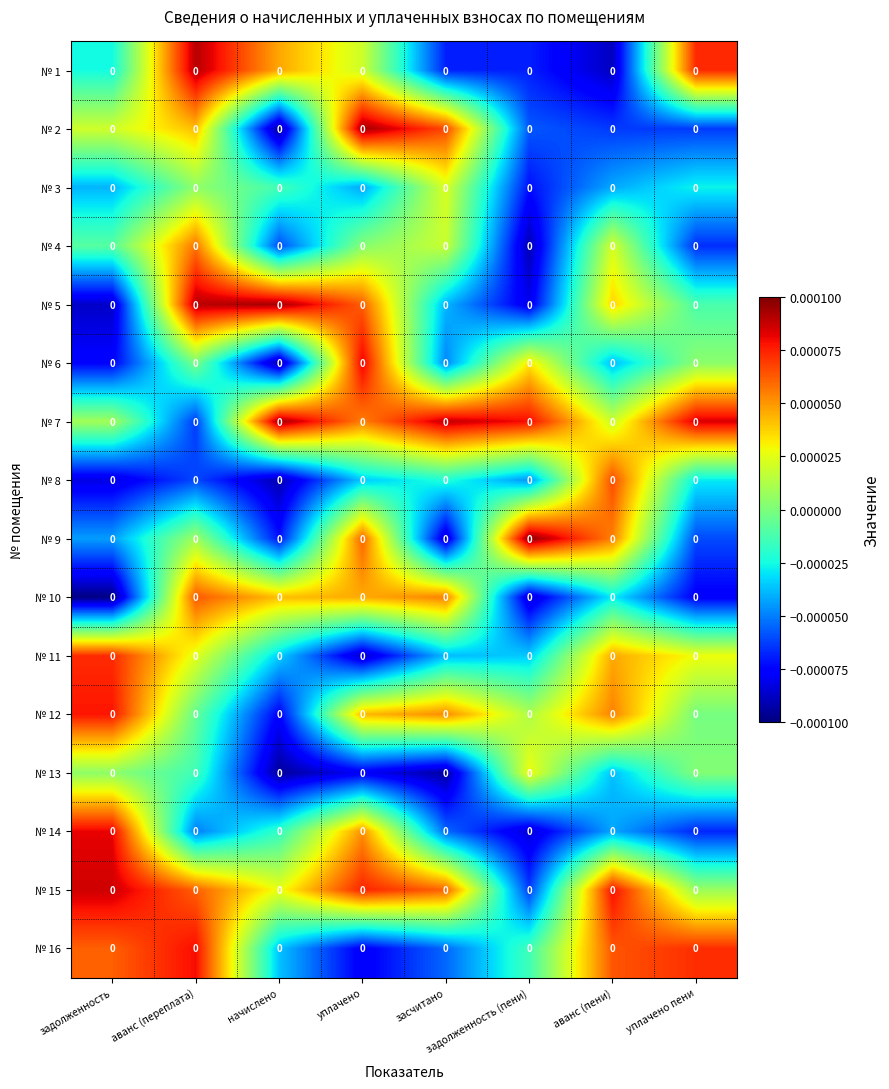

How many data points in № 5 are above 0?

4